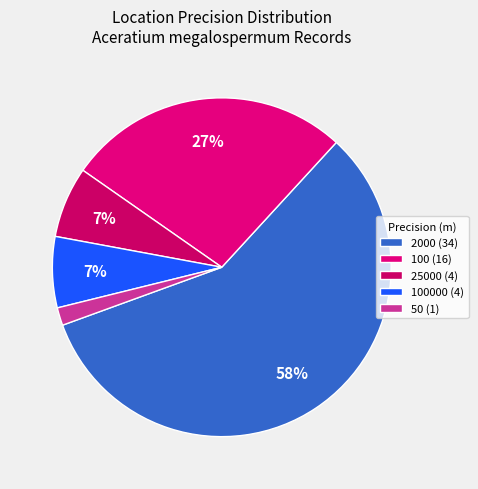

Count the number of slices in the pie.

5